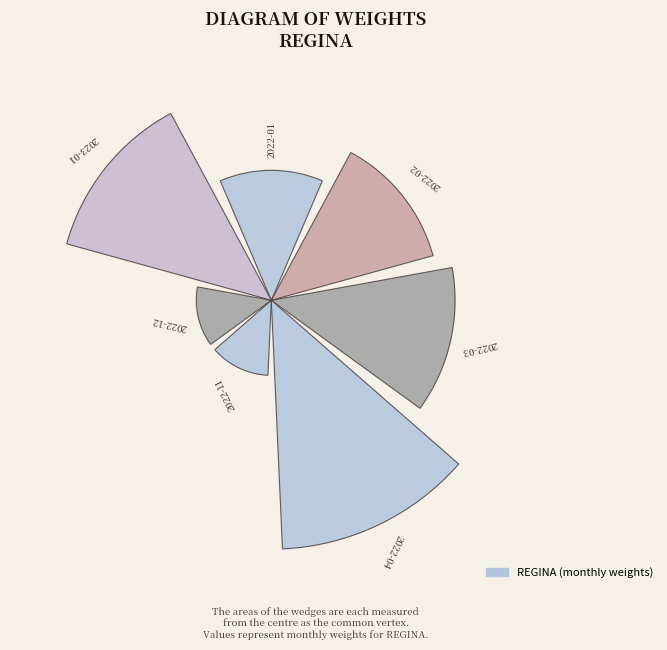

Does the chart contain any negative values?

No